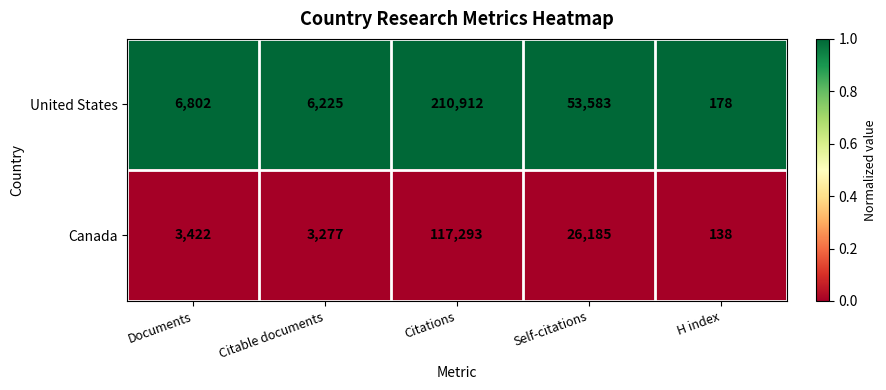

What is the spread (max minus min) of values at Citable documents?

2948